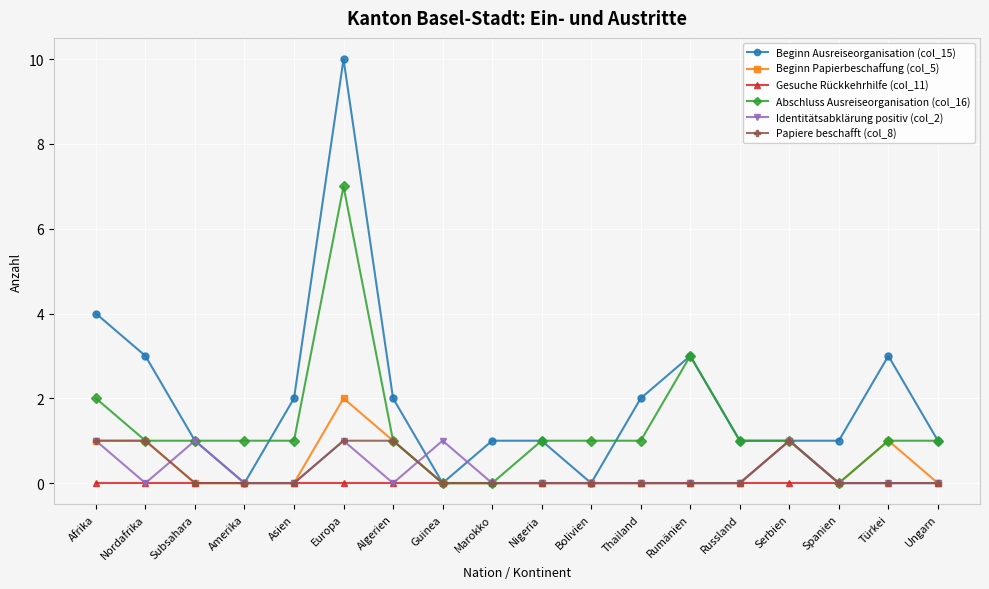

Count the Identitätsabklärung positiv (col_2) values in the range 0 to 1.

18